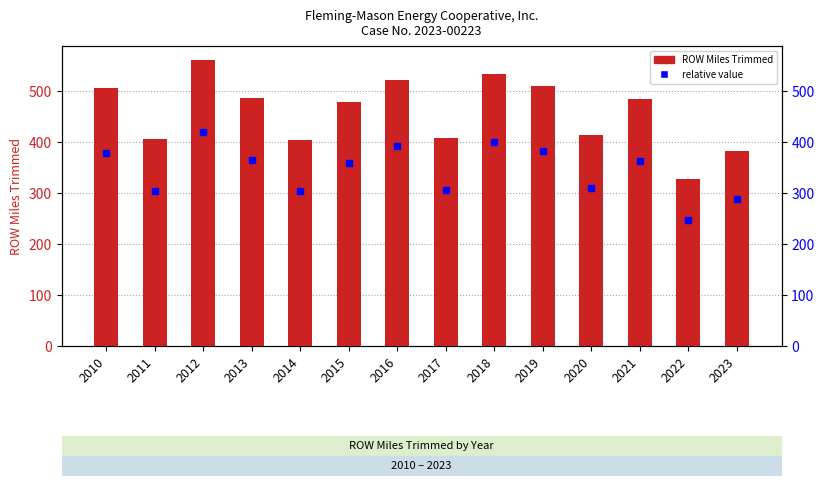

How many bars are there in total?

14